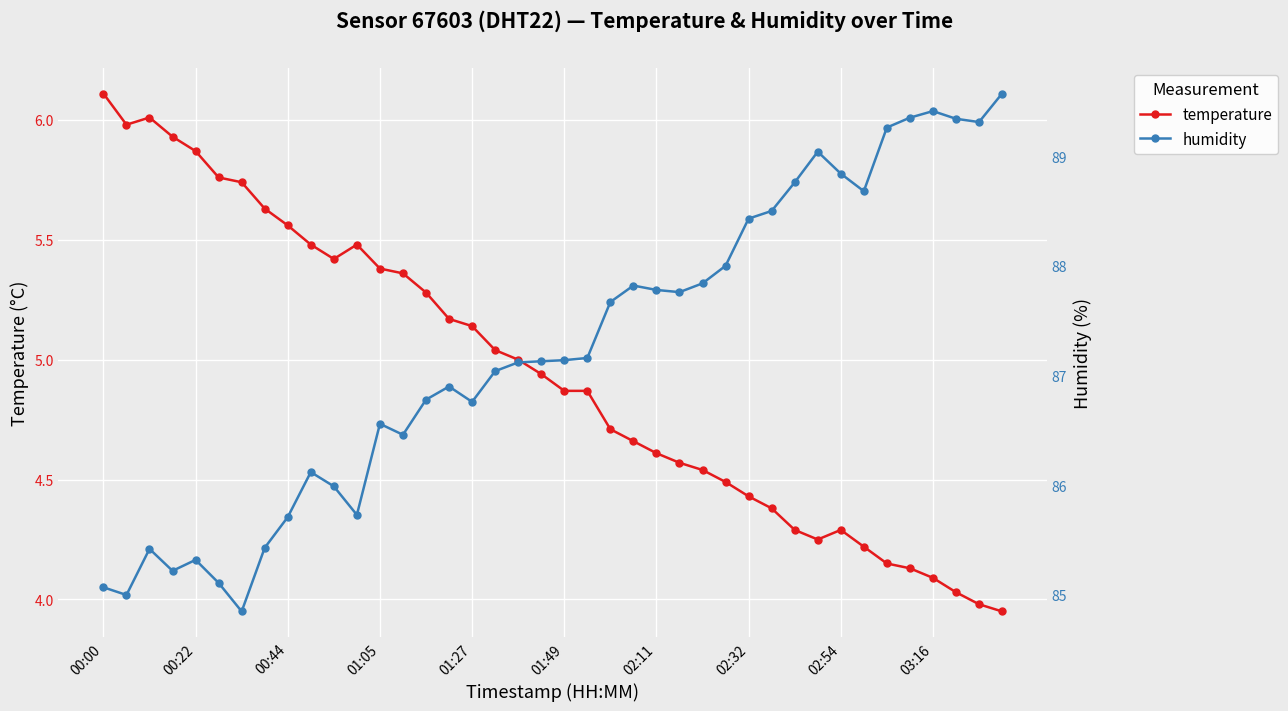

What is the value of the humidity point at the 34th from the left?

88.7